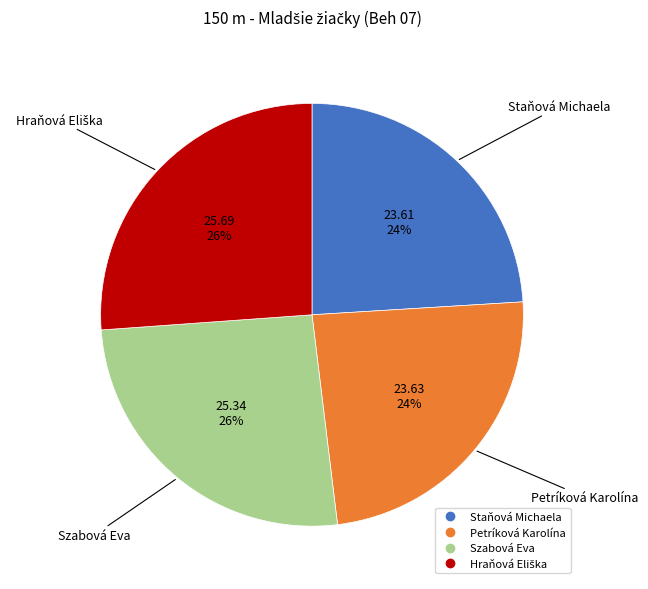

The Petríková Karolína slice represents 34% of the pie. True or false?

False